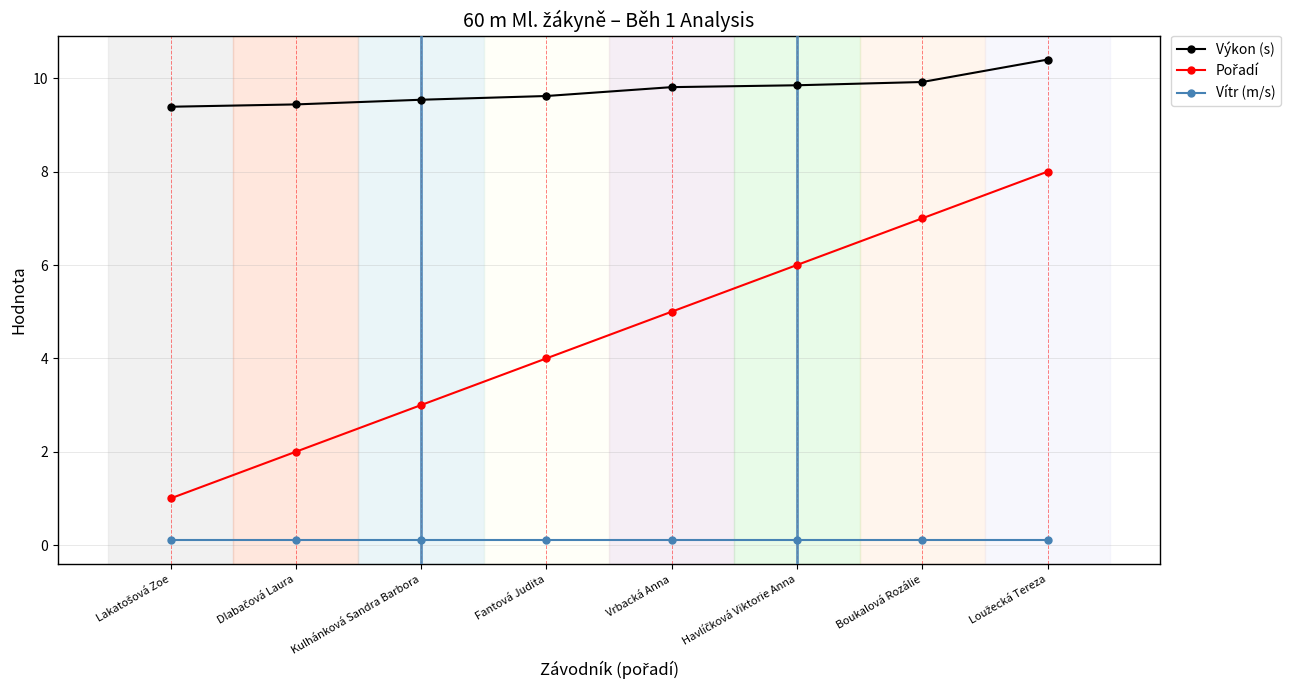

True or false: Vítr (m/s) and Výkon (s) cross at least once.

False